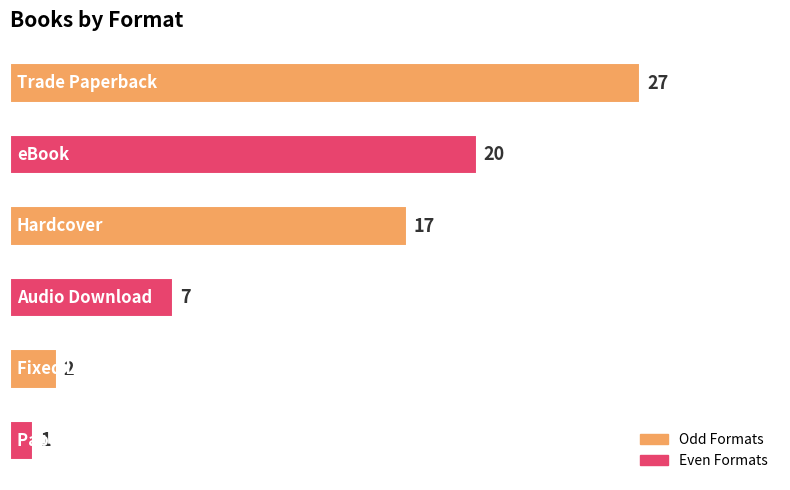

What is the value of the 5th bar from the top?

2